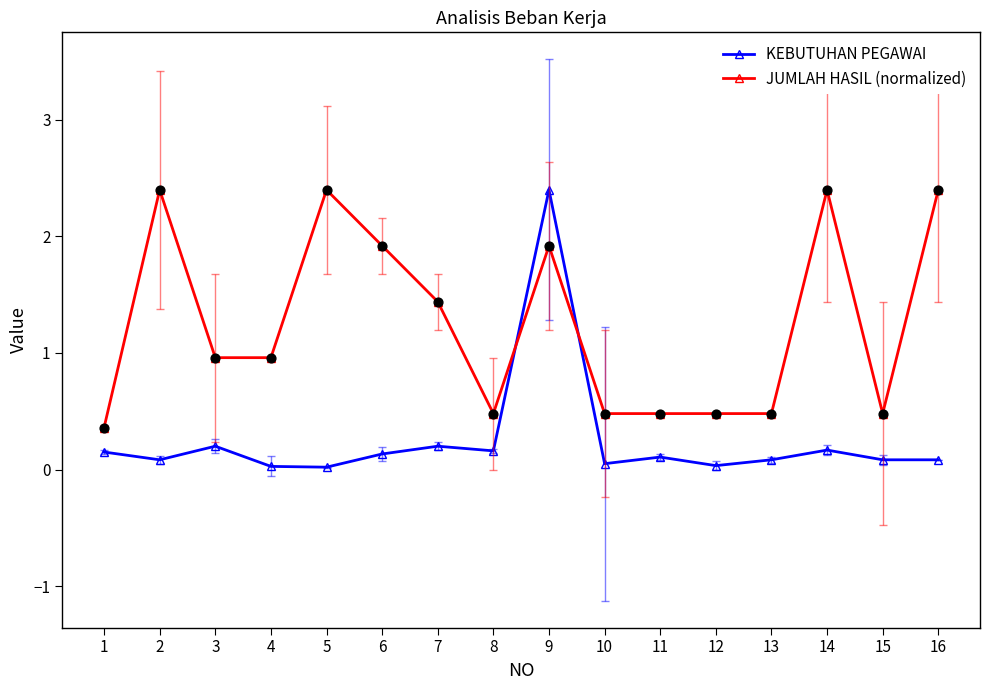

Which series changed the most between 7 and 8?

JUMLAH HASIL (normalized)